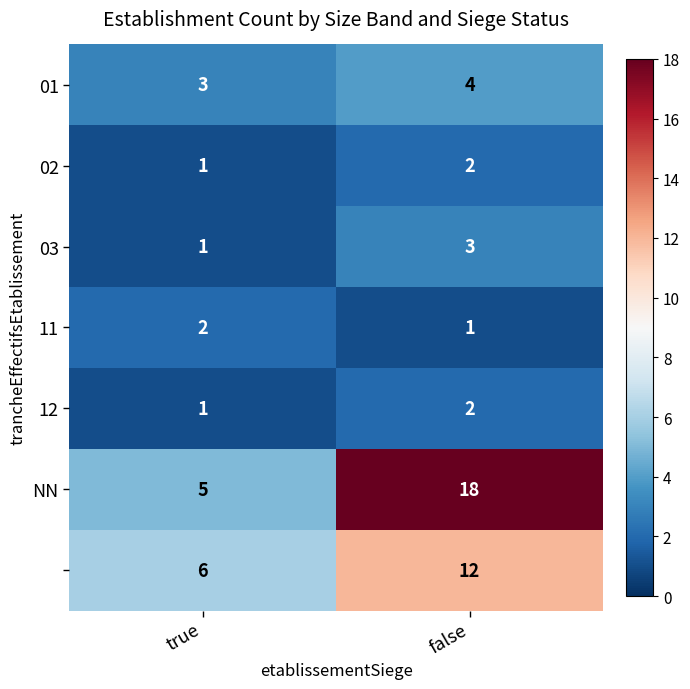

Which series has the widest spread of values?

NN